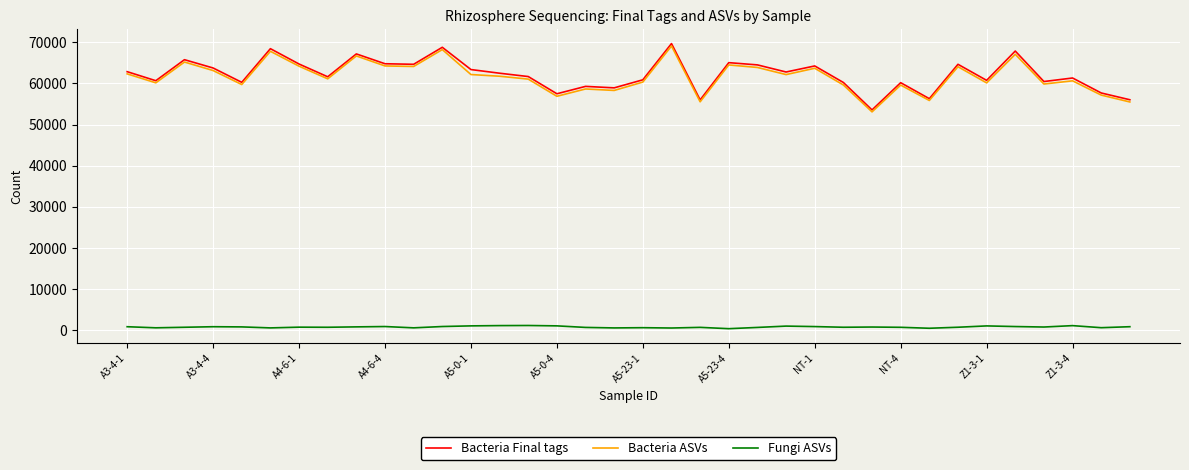

How many values in the Fungi ASVs series are below 822?

18